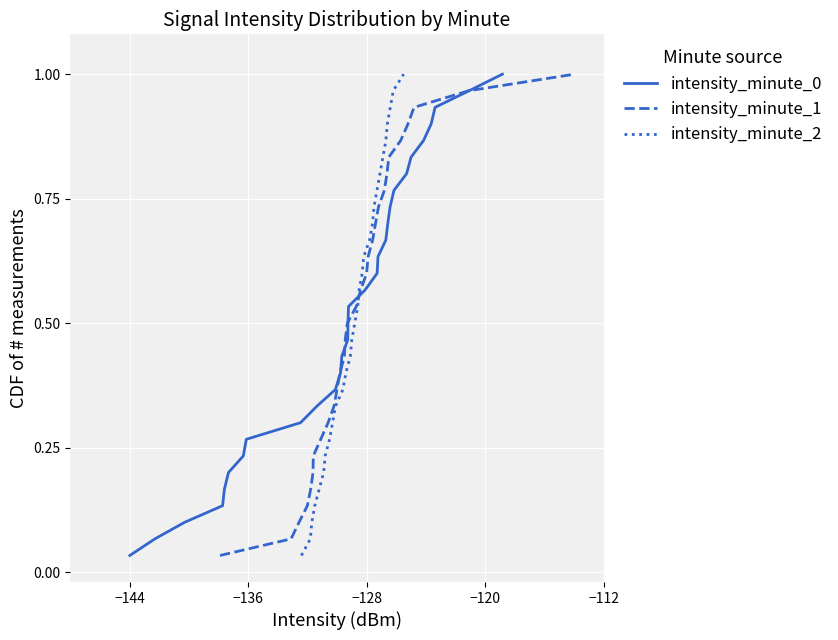

Which series has the largest total across all categories?

intensity_minute_0